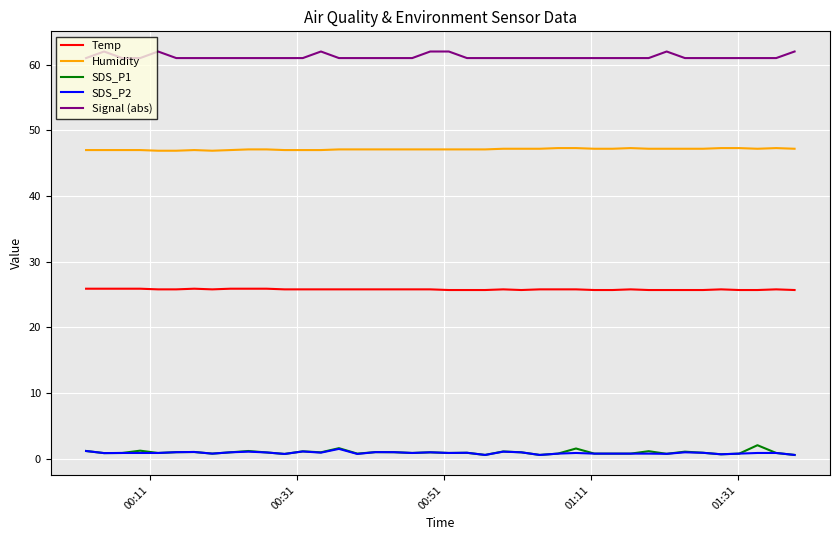

True or false: SDS_P1 and Signal (abs) cross at least once.

False